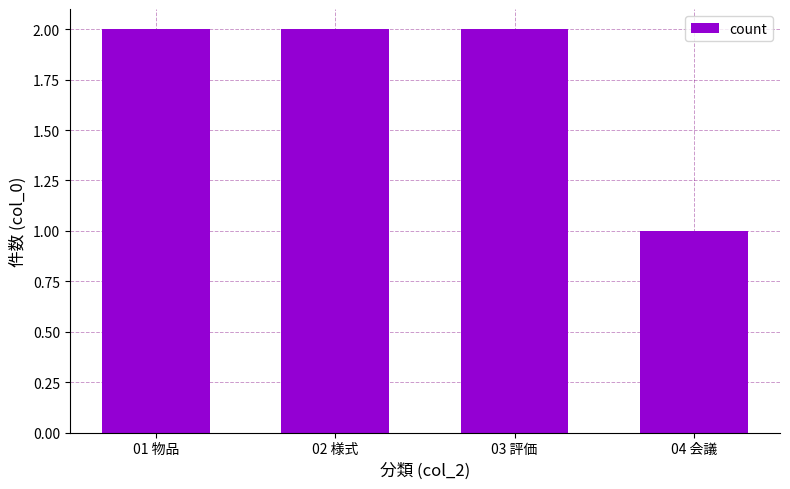

What is the value of the 4th bar from the left?

1